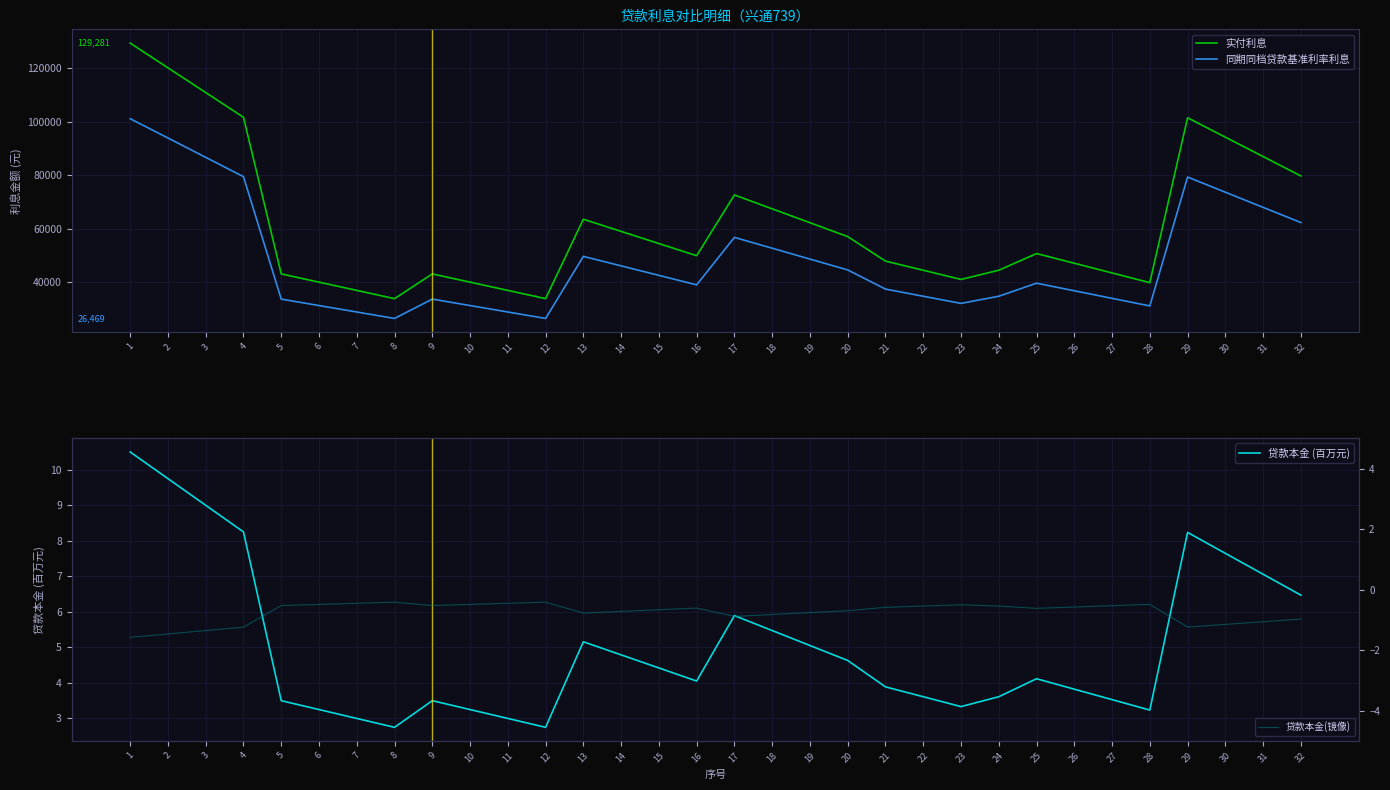

What is the difference between the 实付利息 values at 1 and 20?

72254.9